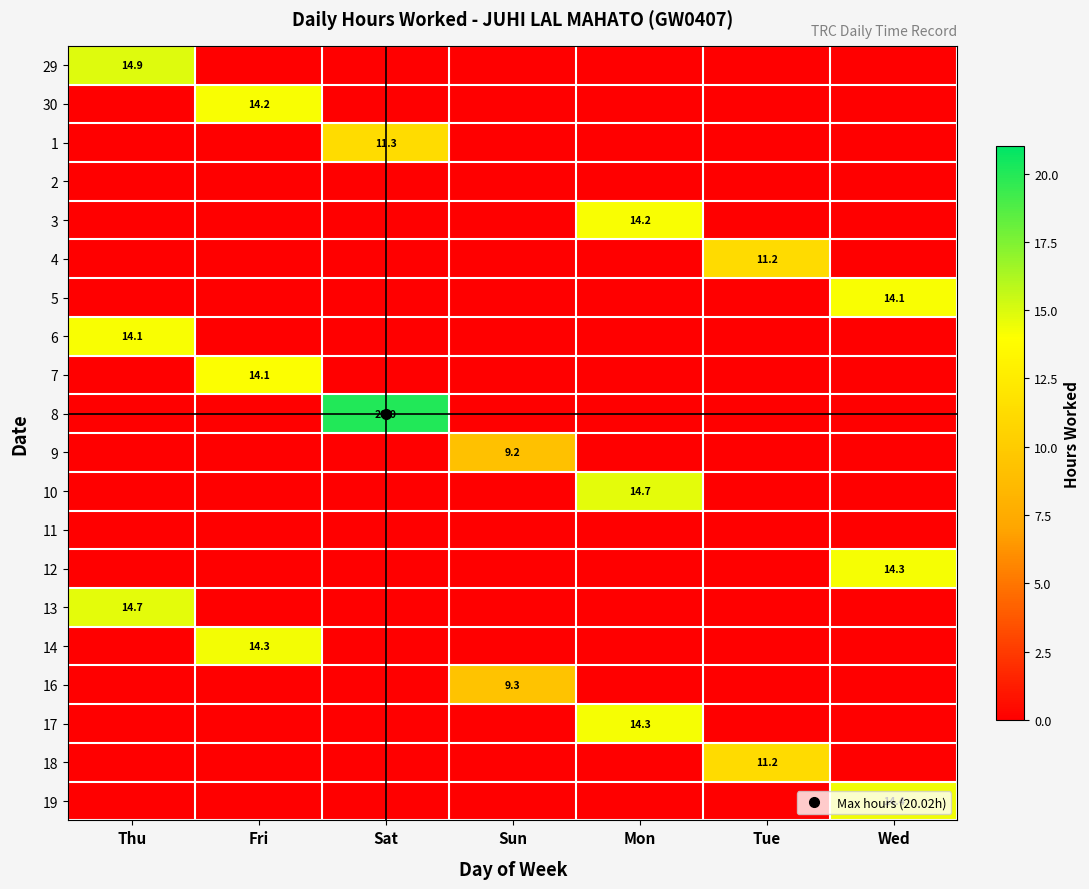

Is the value of 17 at Wed greater than the value of 8 at Mon?

No